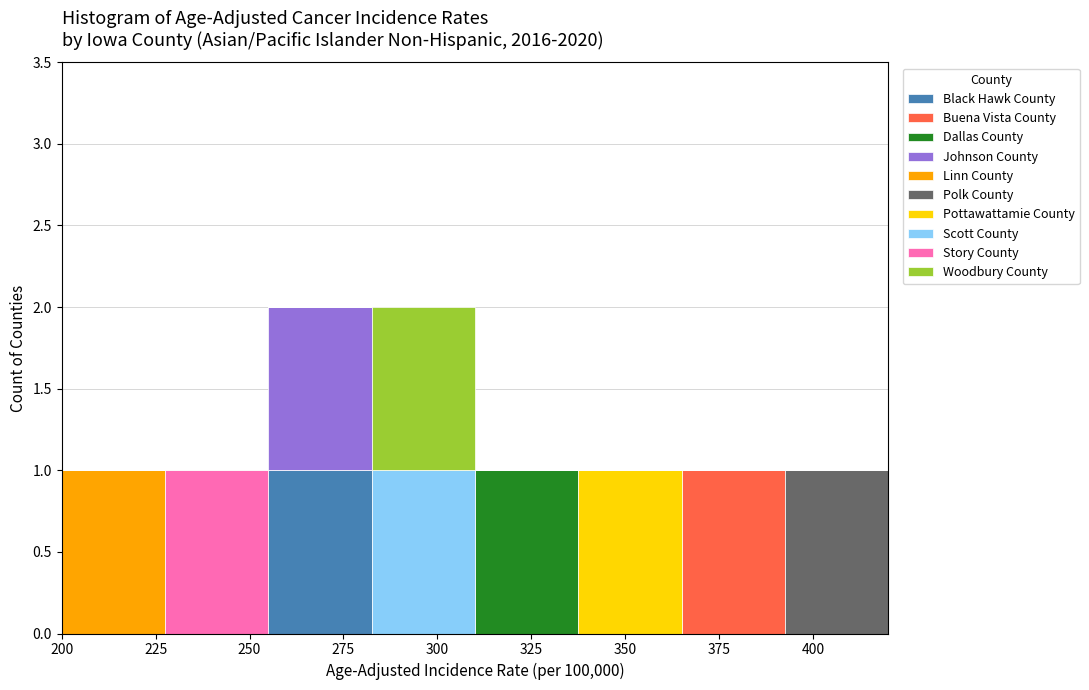

Reading left to right, list every stacked bar in this chart as the range it spans on the x-axis followed by its total height. Neither the bar edges nor the heights are printed on the chart, so give them approximately, as read against the axes.

200.0 to 227.5: 1
227.5 to 255.0: 1
255.0 to 282.5: 2
282.5 to 310.0: 2
310.0 to 337.5: 1
337.5 to 365.0: 1
365.0 to 392.5: 1
392.5 to 420.0: 1